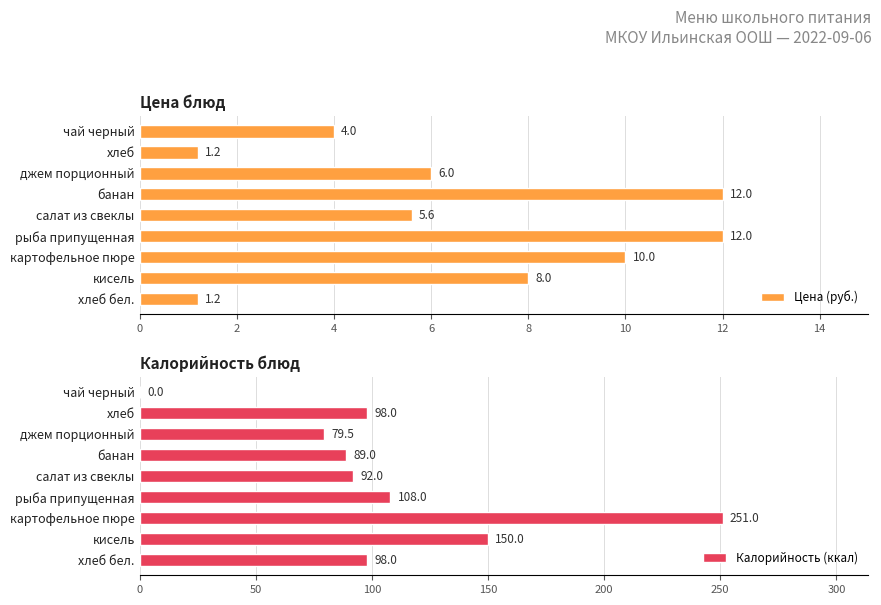

What value does the Цена (руб.) series have at хлеб бел.?

1.2